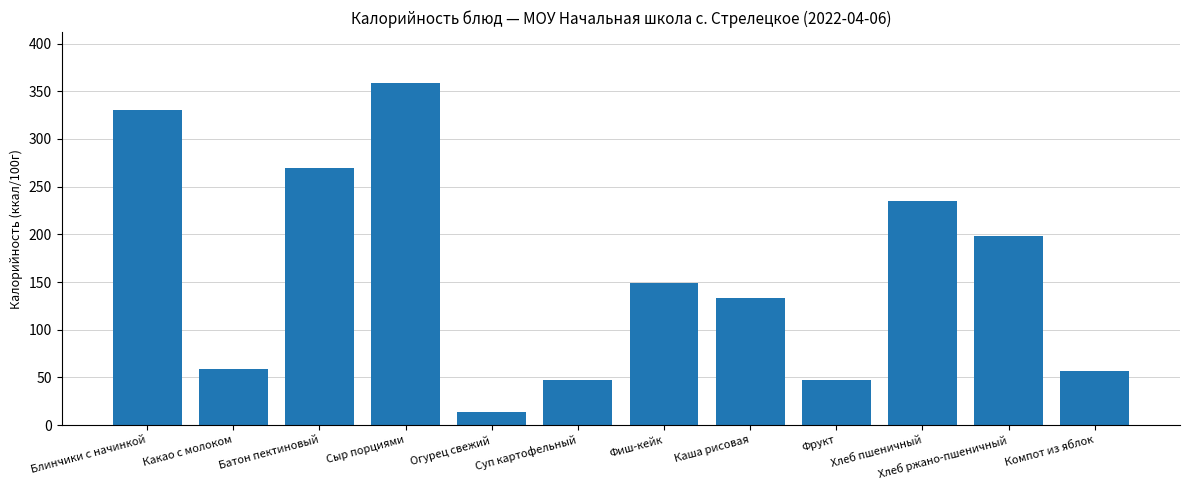

What is the sum of all values?

1897.9